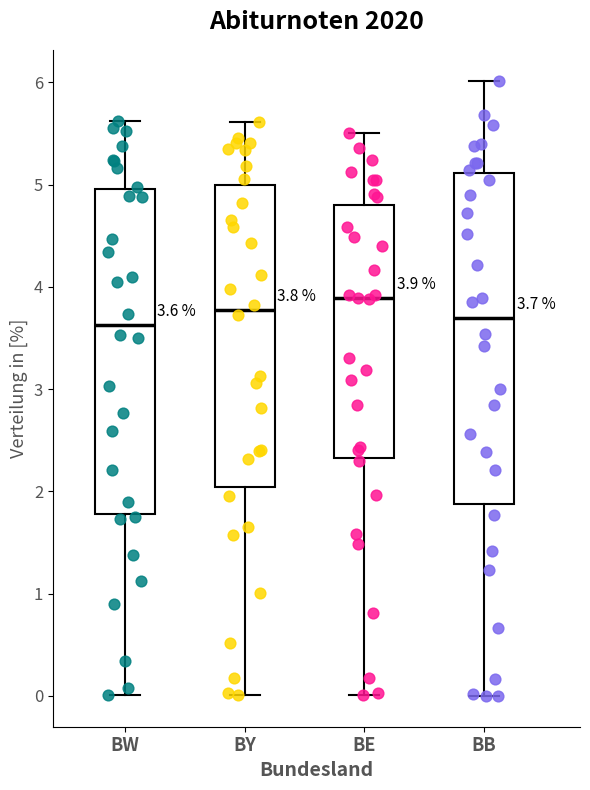

Which box has the highest median line?

BE